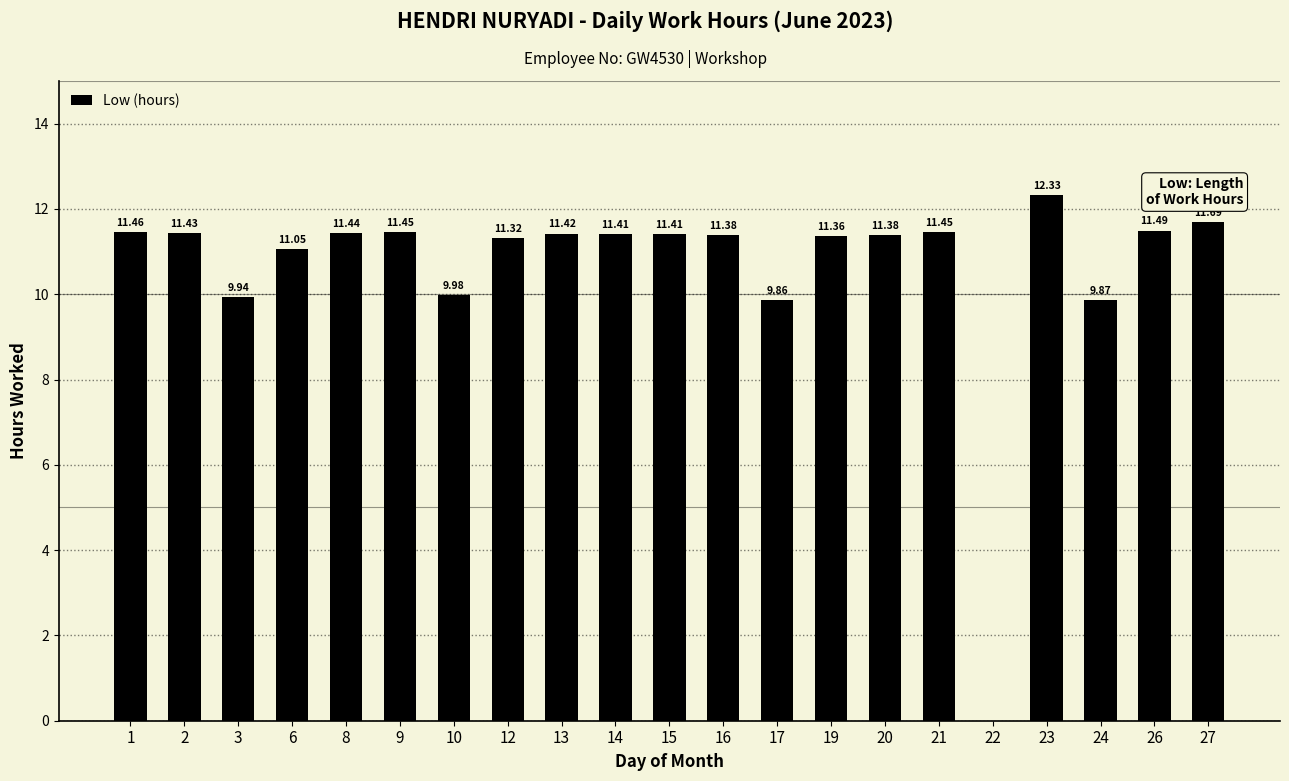

Between 23 and 10, which is larger?

23